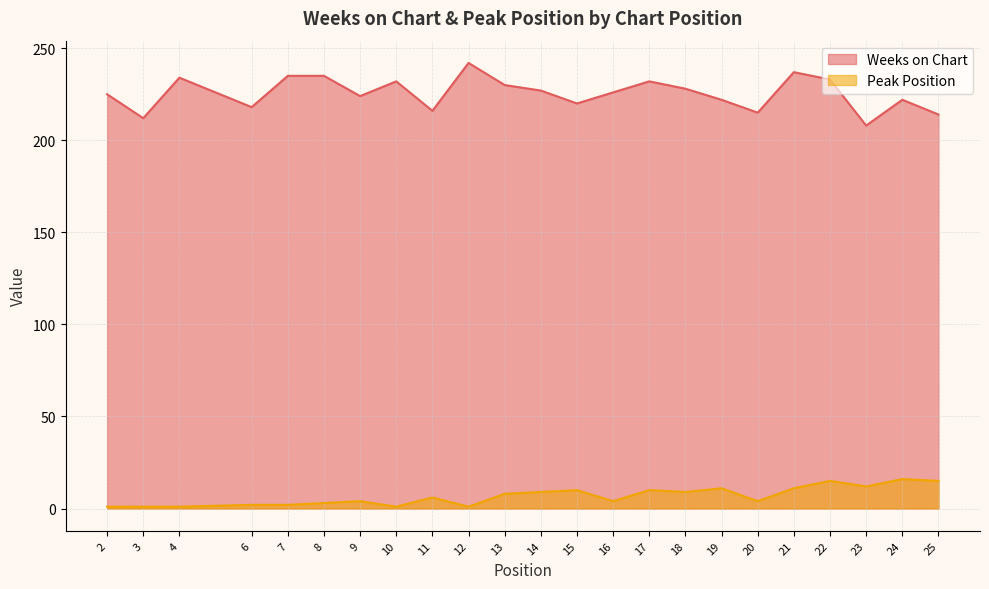

At which category does the chart reach its minimum across all series?

2